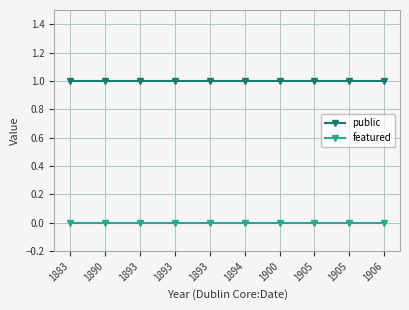

Is this an area chart (filled region under the line)?

No